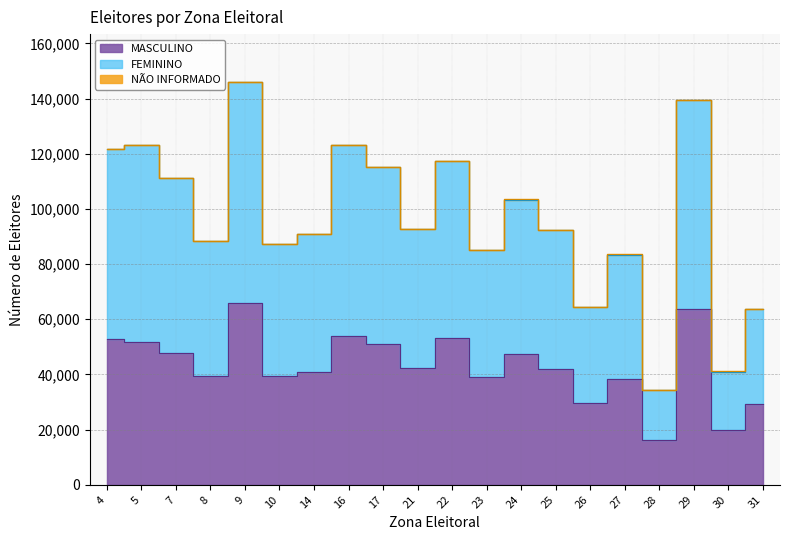

In MASCULINO, how many points are higher than both neighbors (excluding endpoints)?

6